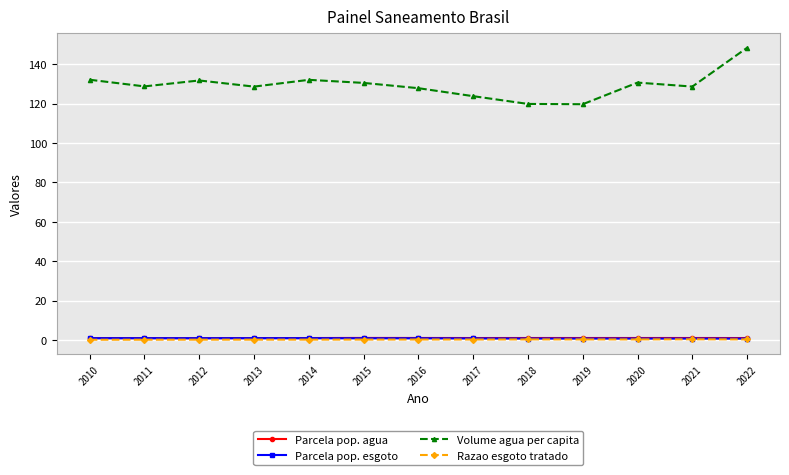

Which series has the largest total across all categories?

Volume agua per capita